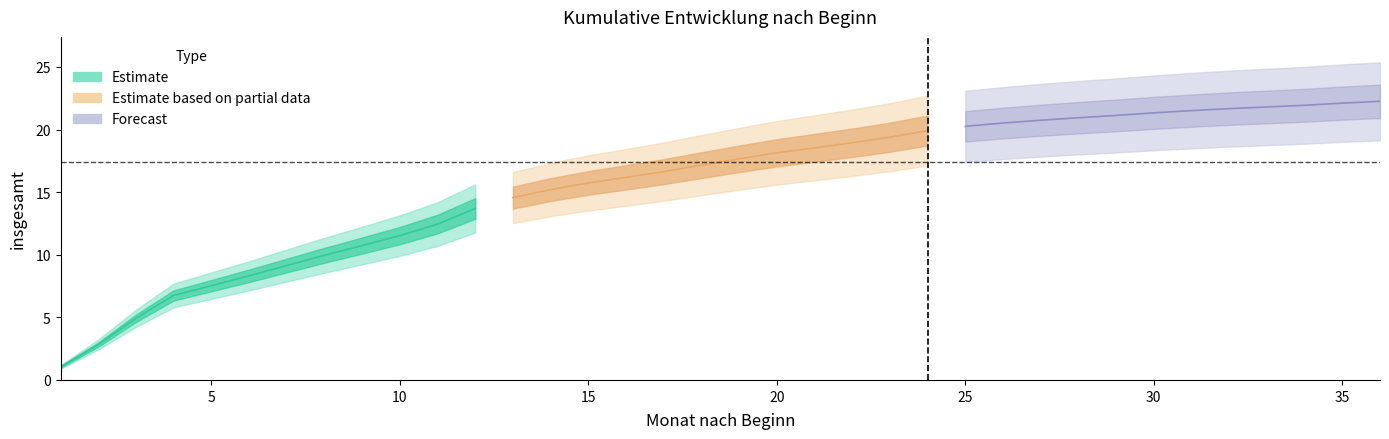

What is the value of the 18th point from the left?

17.2